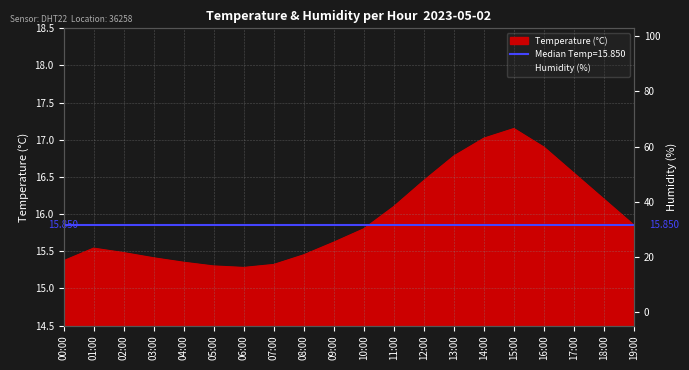

What position from the left is 00:00?

1